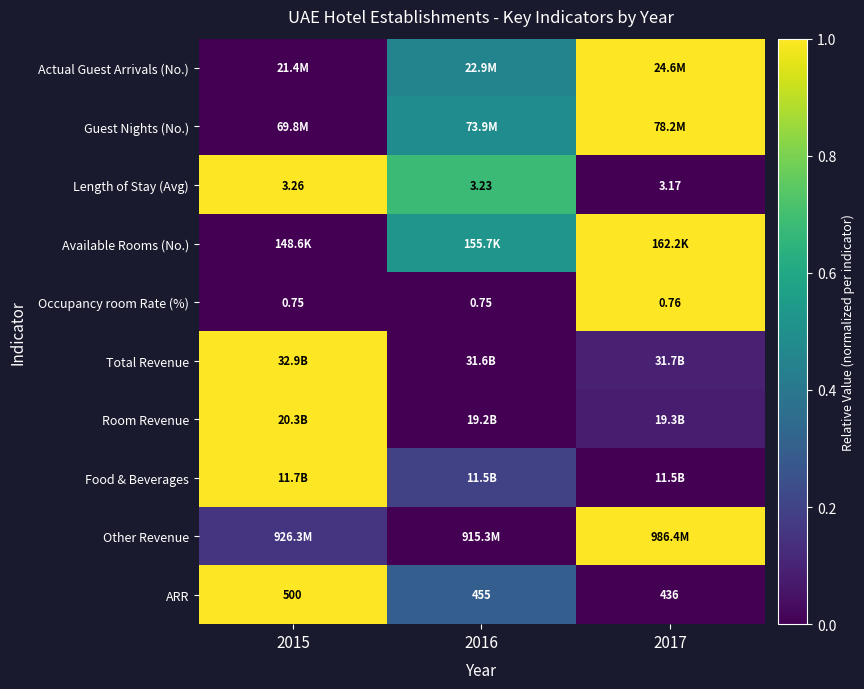

What is the sum of all Actual Guest Arrivals (No.) values?

1.5